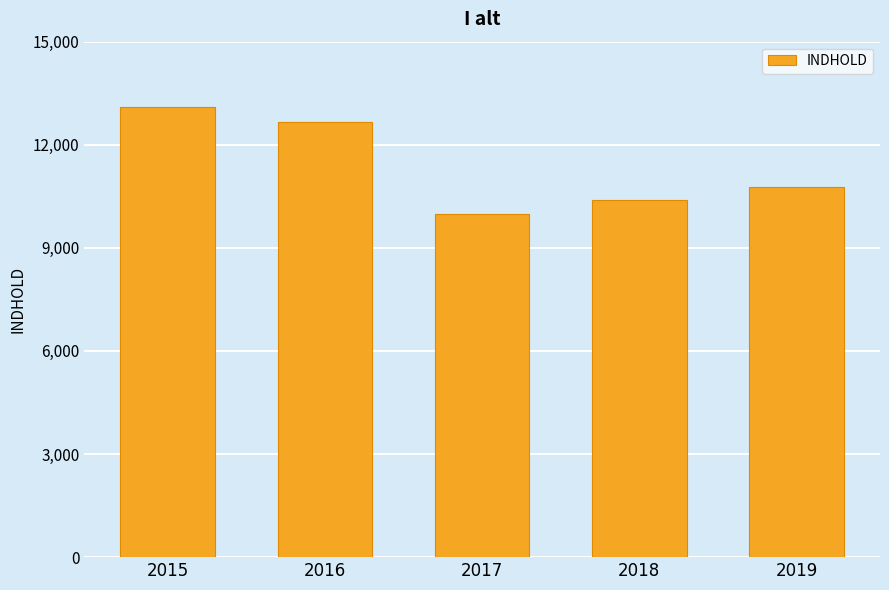

What is the difference between the maximum and minimum values?

3120